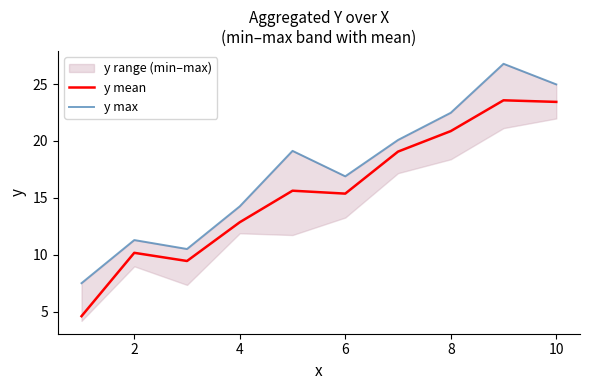

True or false: y mean and y max intersect in this chart.

False